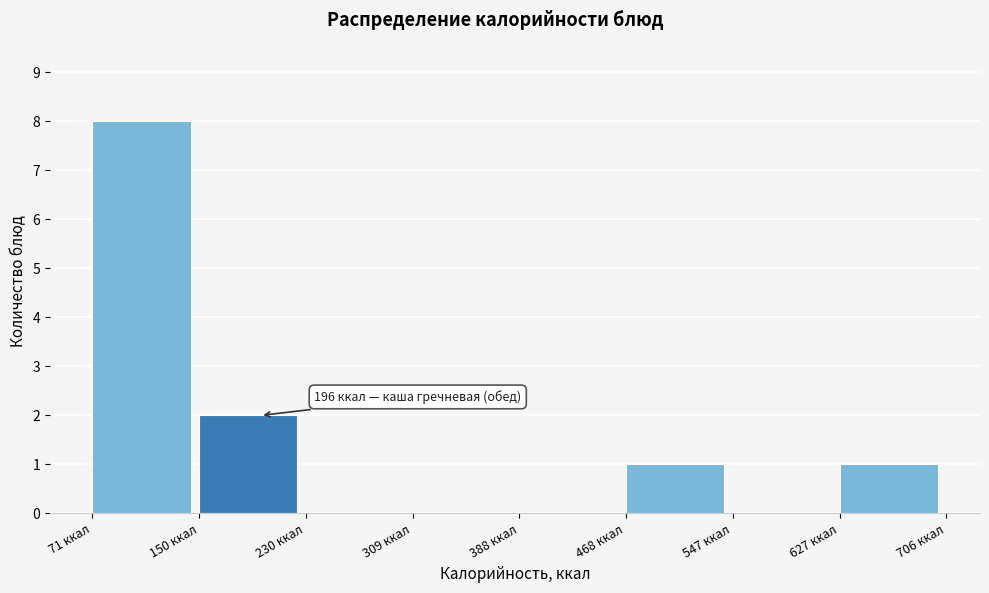

Over which range of the x-axis is the bar tallest?

70 to 150